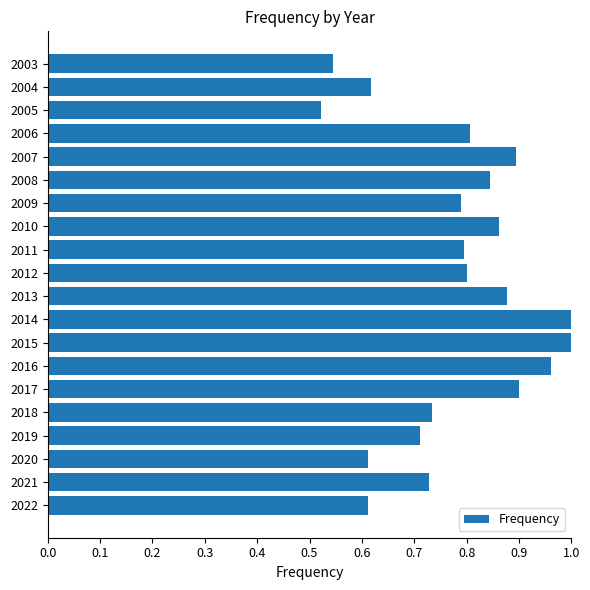

The value at 2010 is 0.5. True or false?

False